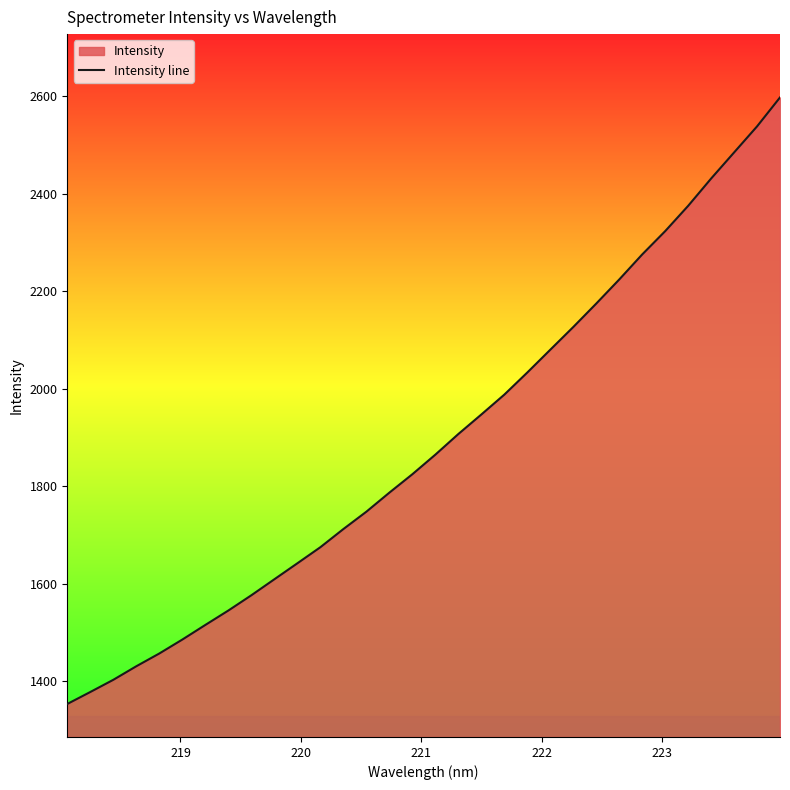

Does the chart have visible grid lines?

No